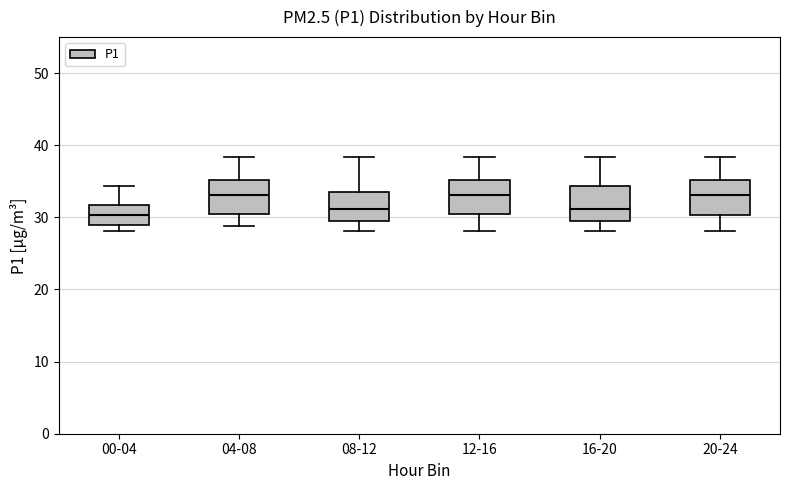

Where does the median line of the box for 04-08 sit on the y-axis? The values are not printed on the chart, so give them approximately, as read against the axis.

33